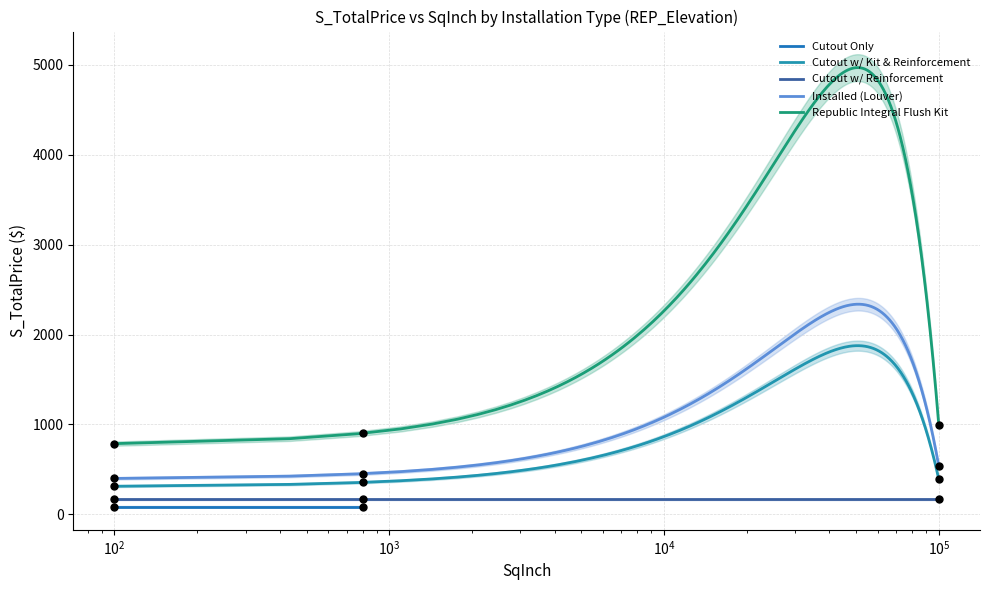

True or false: Republic Integral Flush Kit and Installed (Louver) cross at least once.

False